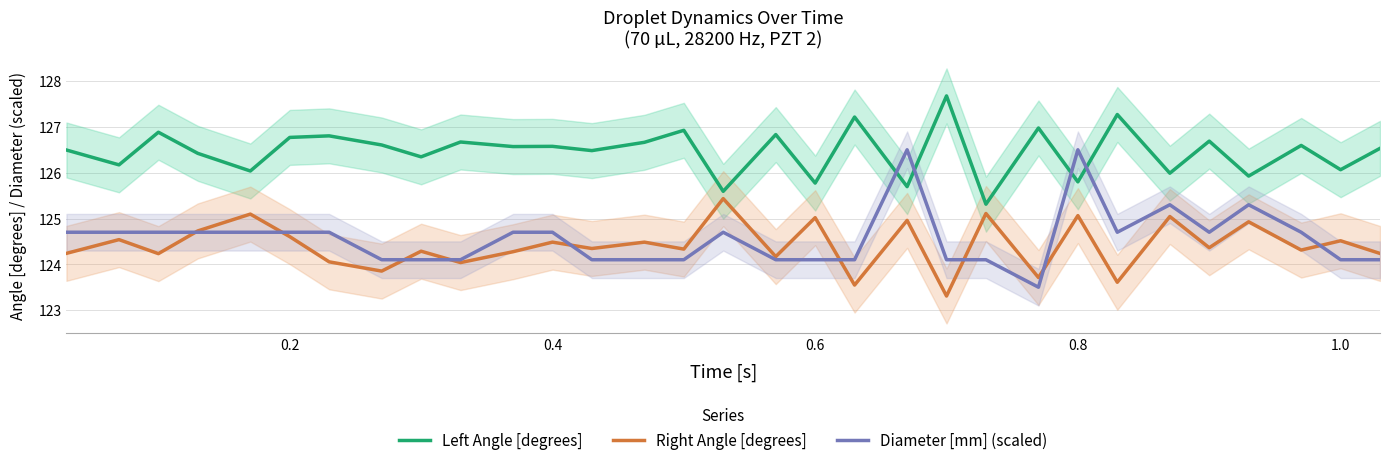

The Left Angle [degrees] series shows 125.8 at 0.8. True or false?

True